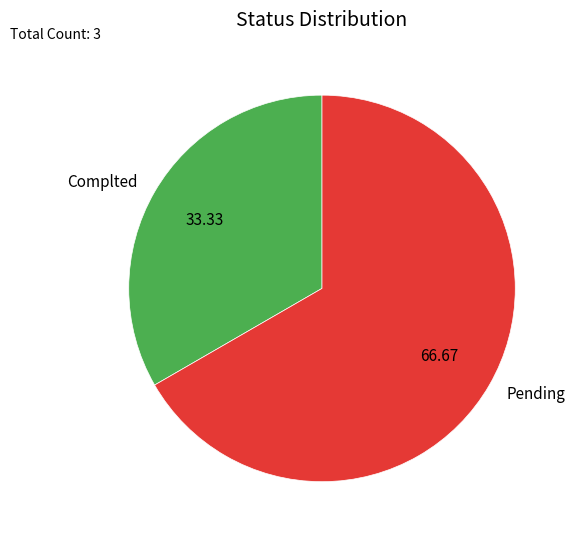

Which category has the smallest portion of the pie?

Complted